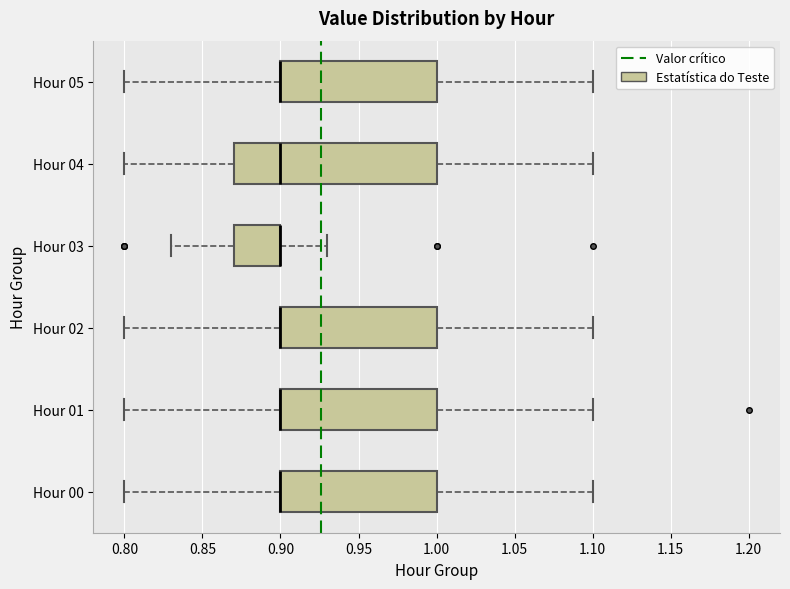

Which box is the widest, from its left edge to its right edge?

Hour 04